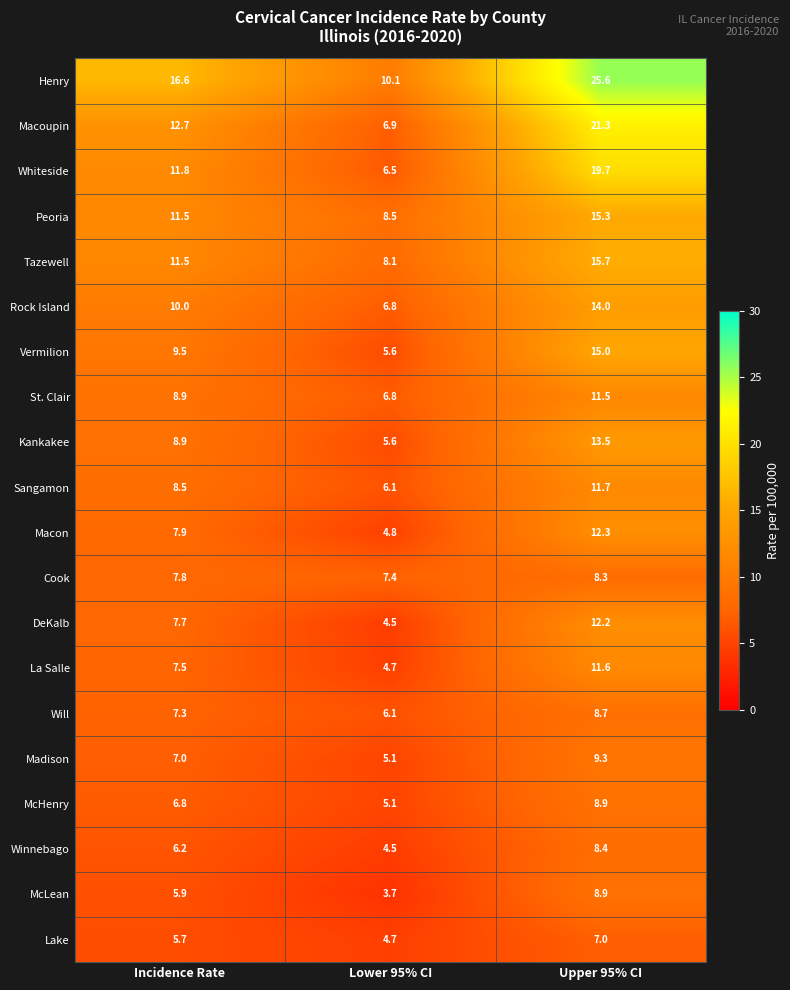

What is the difference between the maximum and second lowest values in the Macoupin series?

8.6